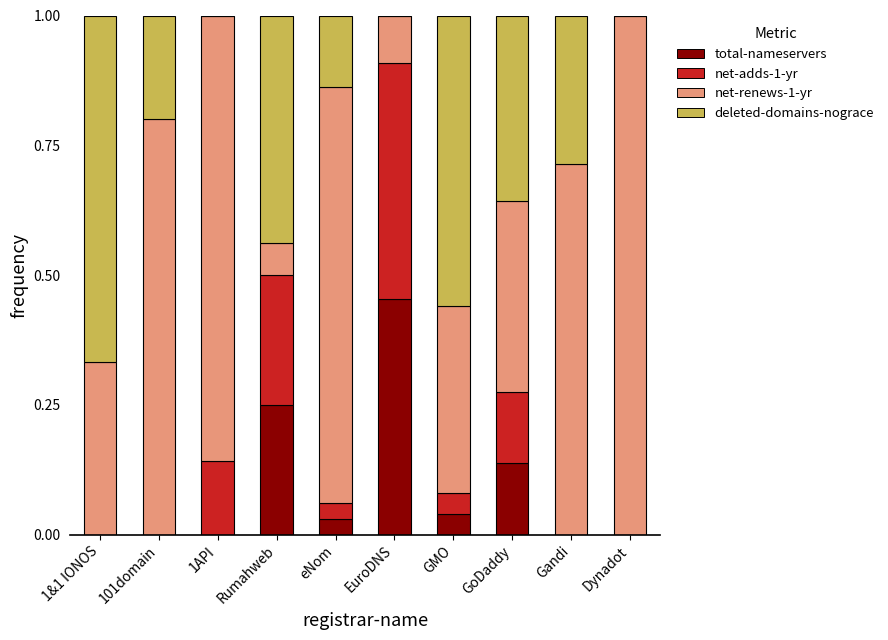

True or false: total-nameservers has a value of 0.0 at Dynadot.

True